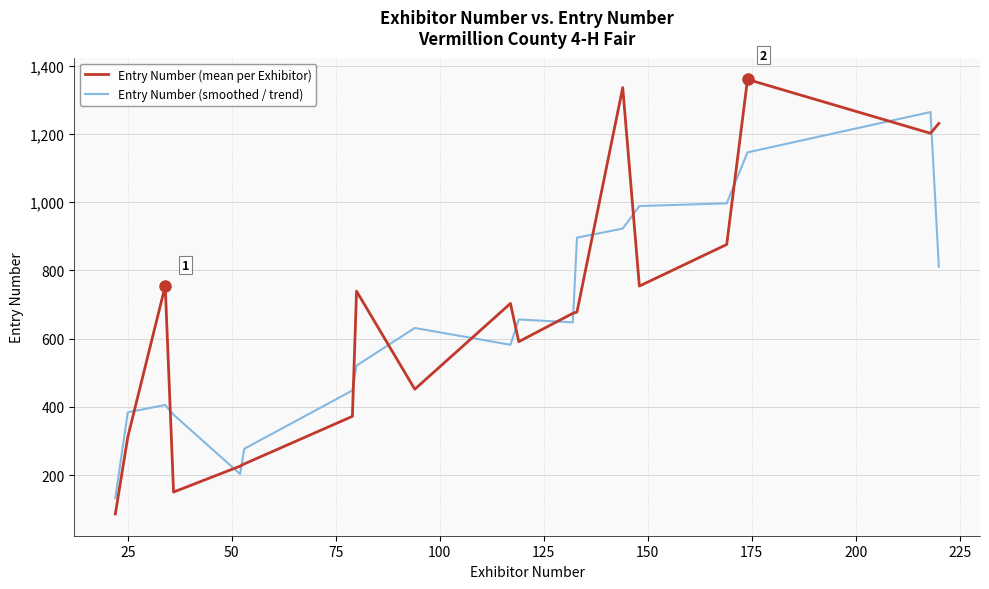

What is the difference between the maximum and minimum values in the Entry Number (smoothed / trend) series?

1131.9